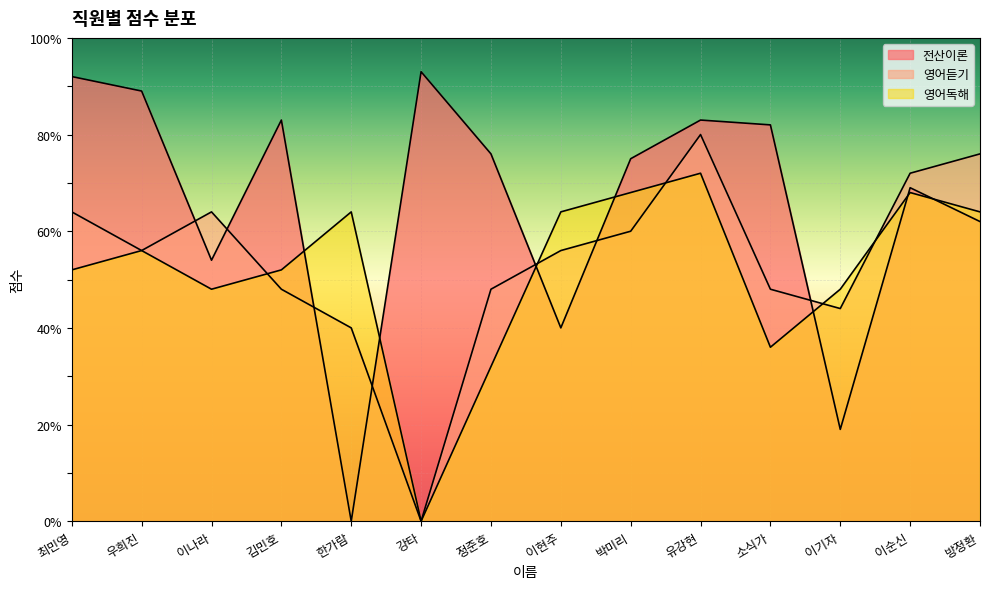

Which series ends up on top after the final intersection of 영어듣기 and 전산이론?

영어듣기